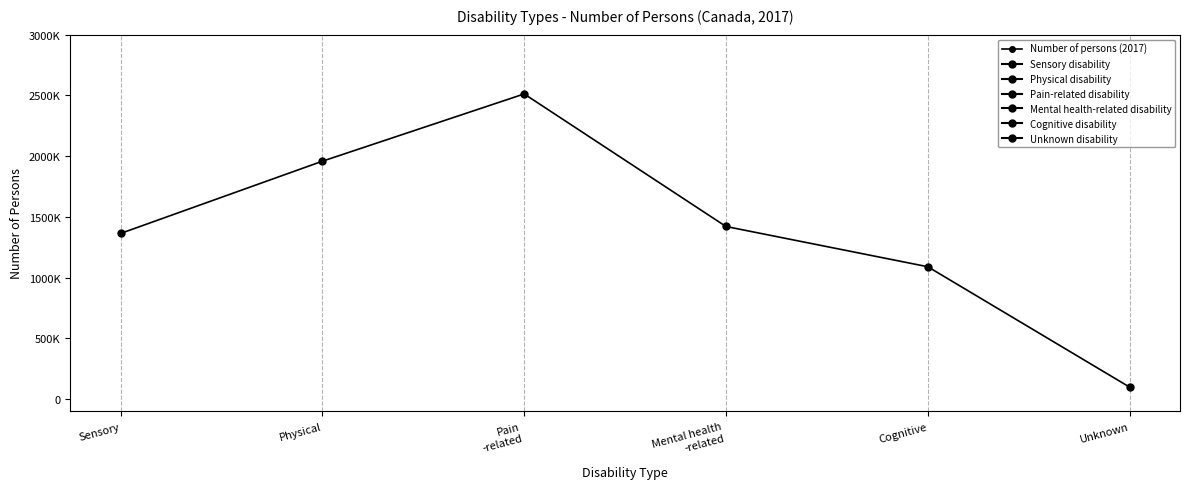

Count the number of data series in this chart.

1